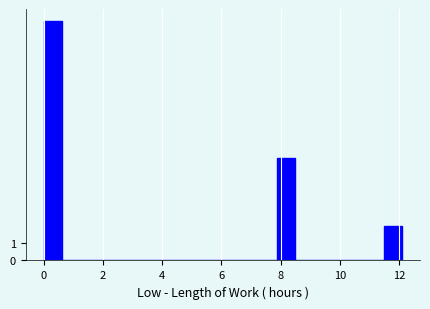

Around what value on the x-axis is the tallest bar? Give the approximate position of its centre, as read against the axis.

0.4